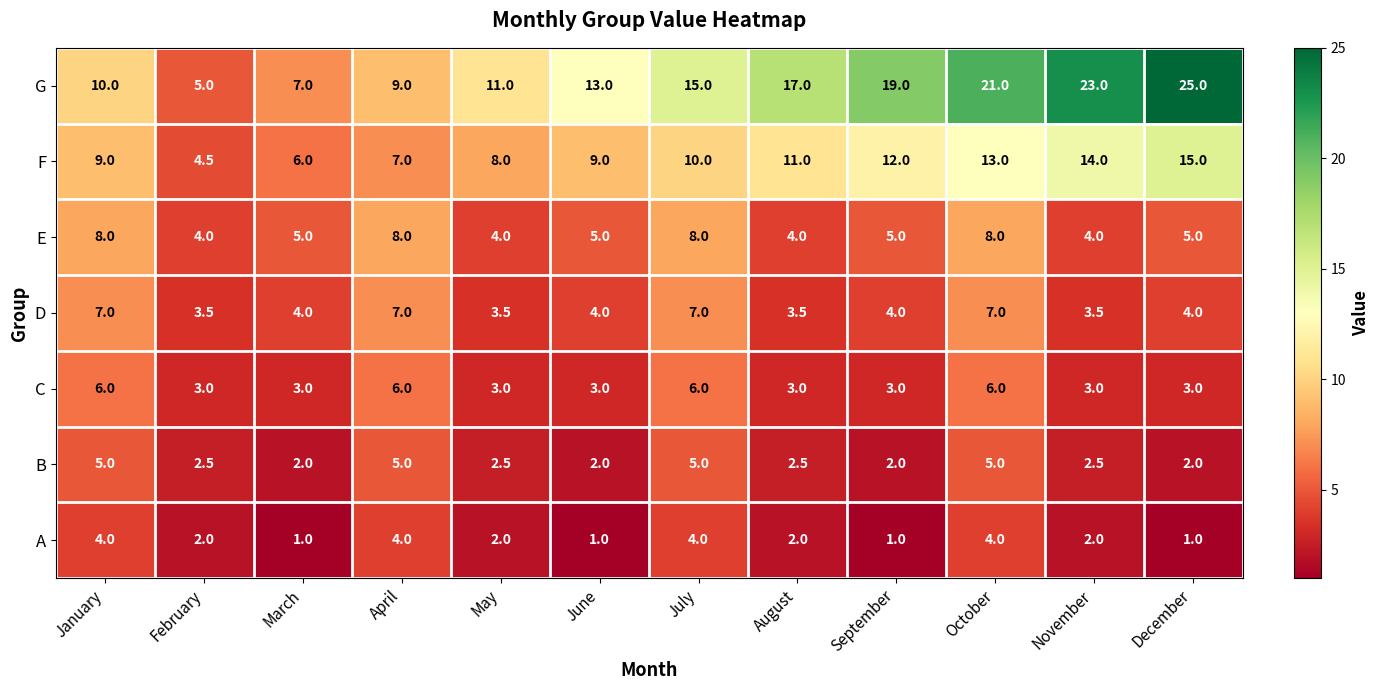

What is the difference between the highest and lowest values at March?

6.0